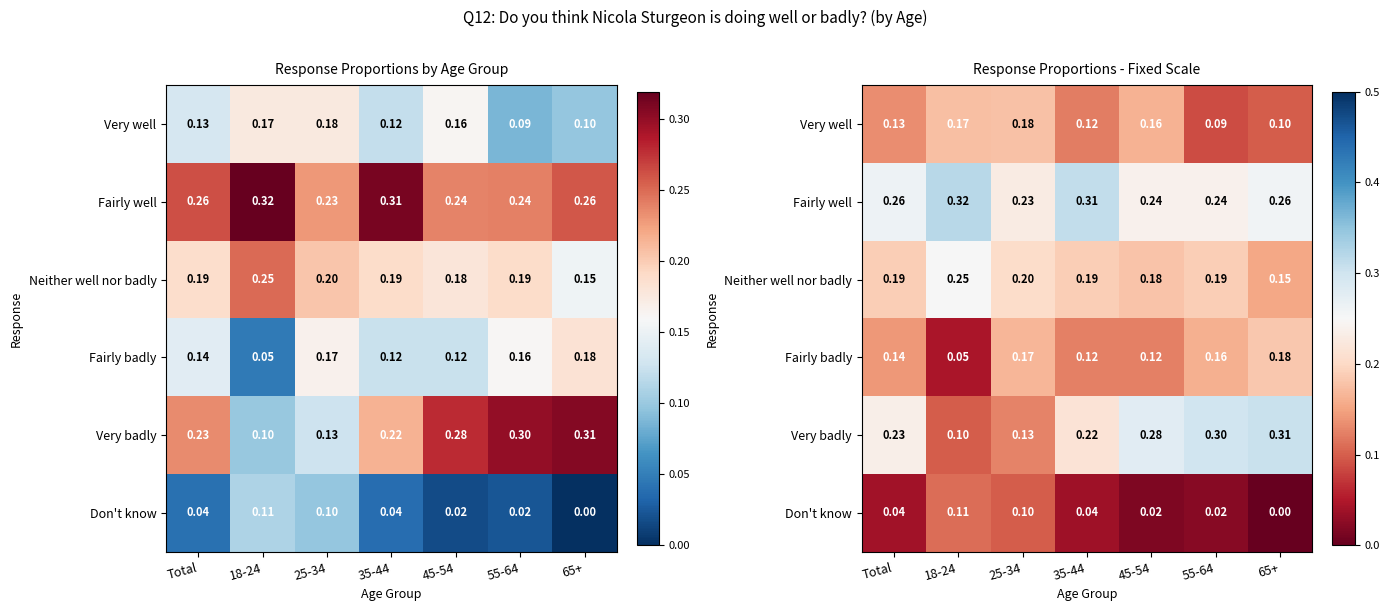

Which series has the largest total across all categories?

Fairly well